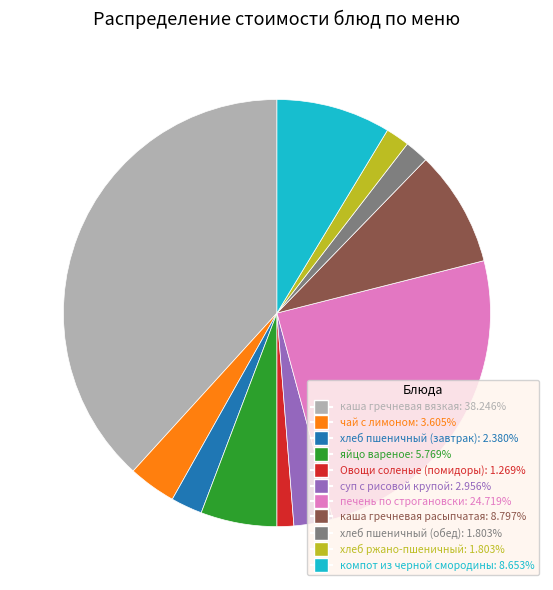

Do чай с лимоном and компот из черной смородины together represent more than half of the pie?

No